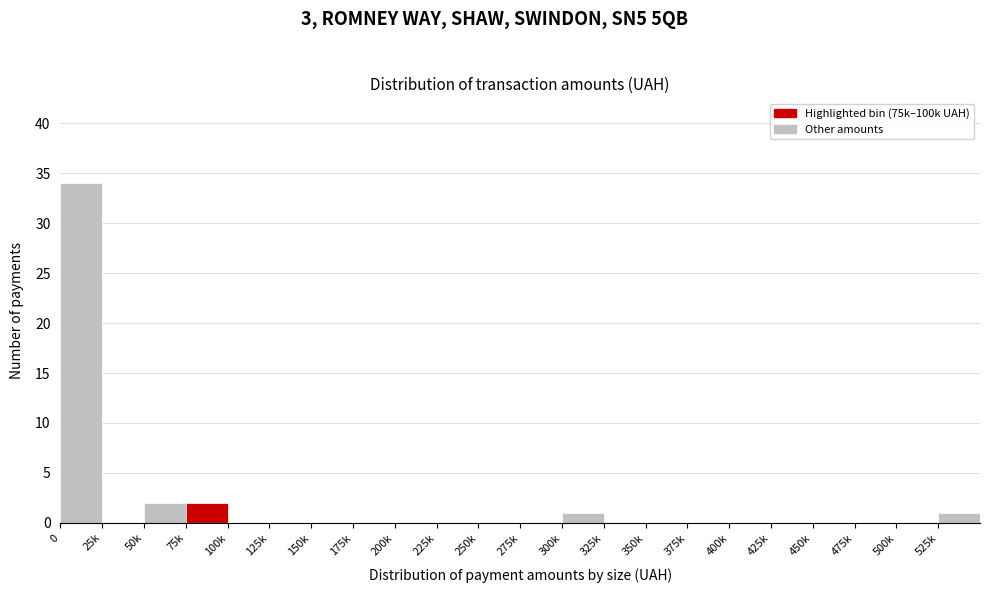

Reading right to left, list all the values displayed in this chart.

525k=1	500k=0	475k=0	450k=0	425k=0	400k=0	375k=0	350k=0	325k=0	300k=1	275k=0	250k=0	225k=0	200k=0	175k=0	150k=0	125k=0	100k=0	75k=2	50k=2	25k=0	0=34